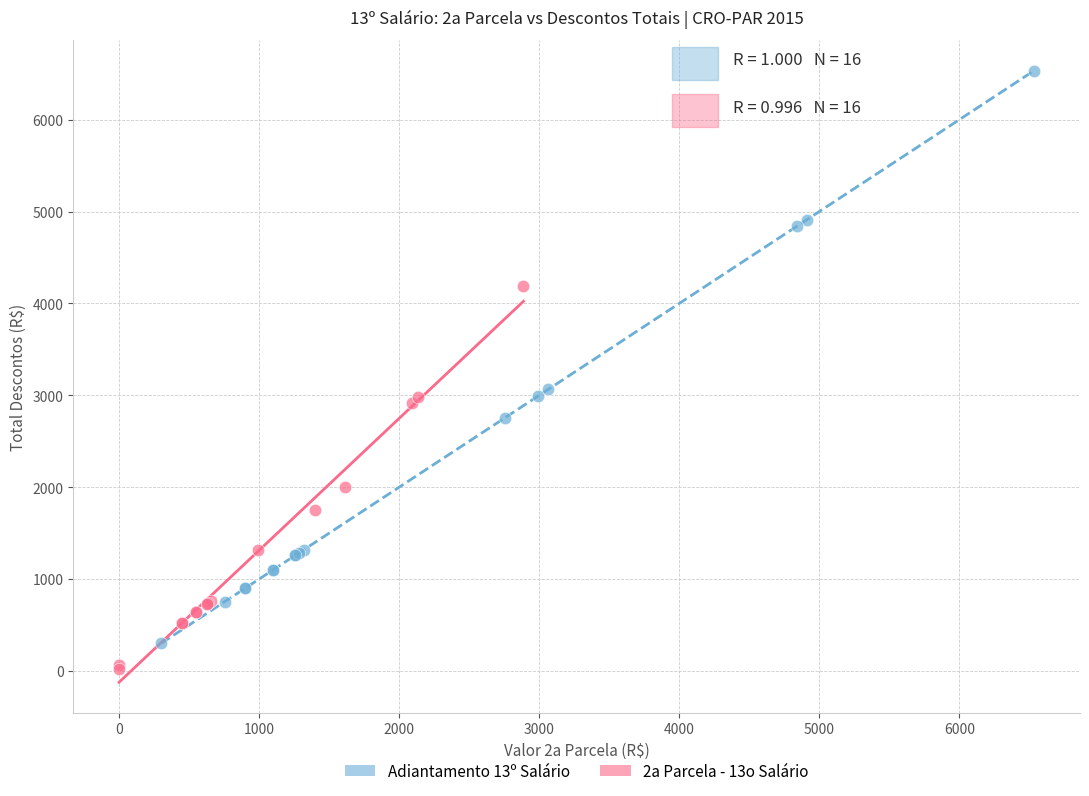

Which series contains the highest Y value?

Adiantamento 13º Salário